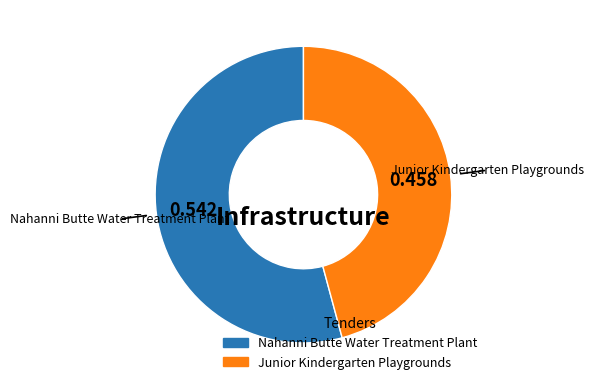

Does any single category account for the majority?

Yes